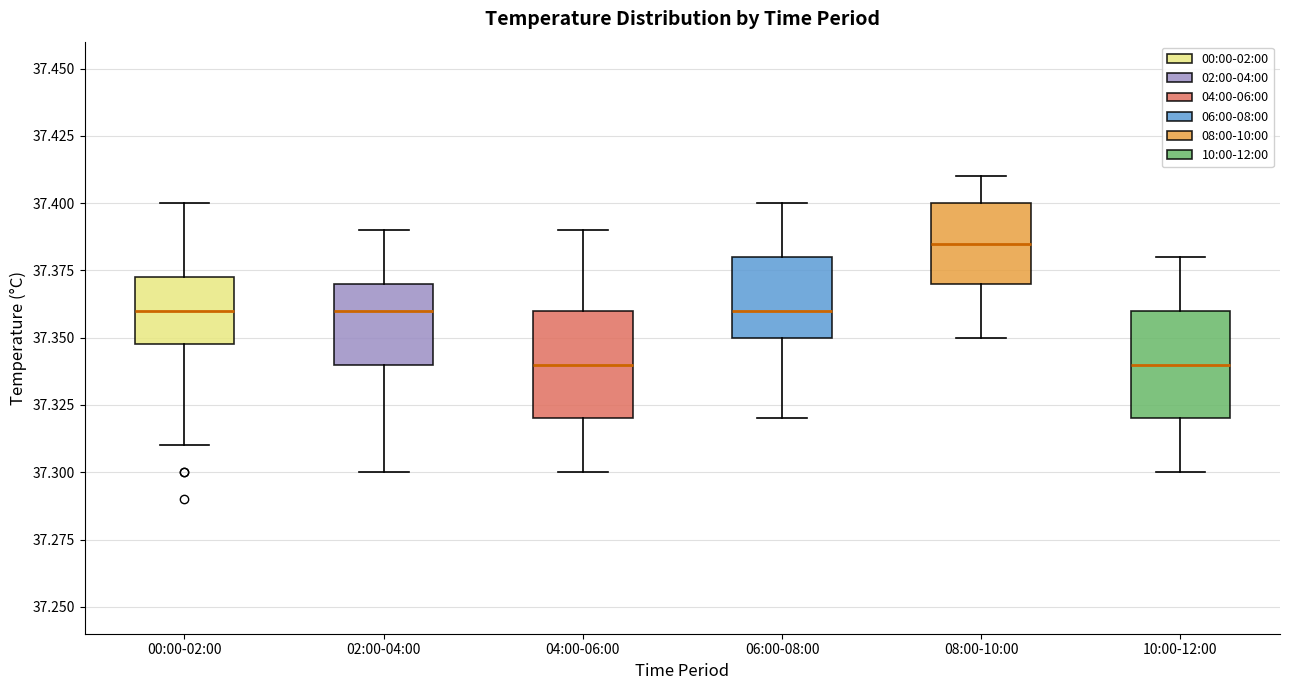

Where does the median line of the box for 10:00-12:00 sit on the y-axis? The values are not printed on the chart, so give them approximately, as read against the axis.

37.340